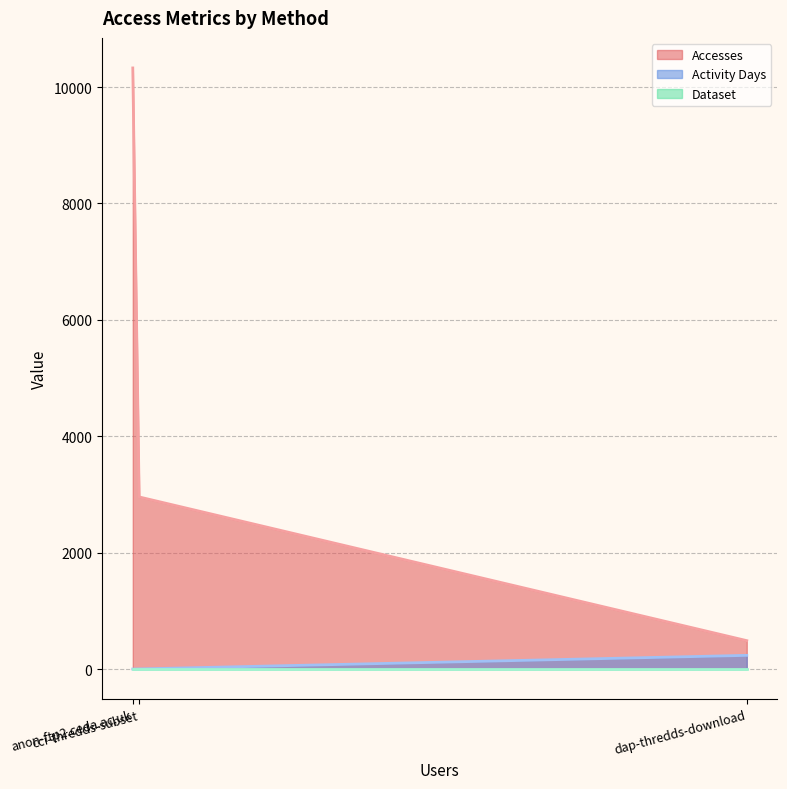

What are all the series names shown in the legend?

Accesses, Activity Days, Dataset